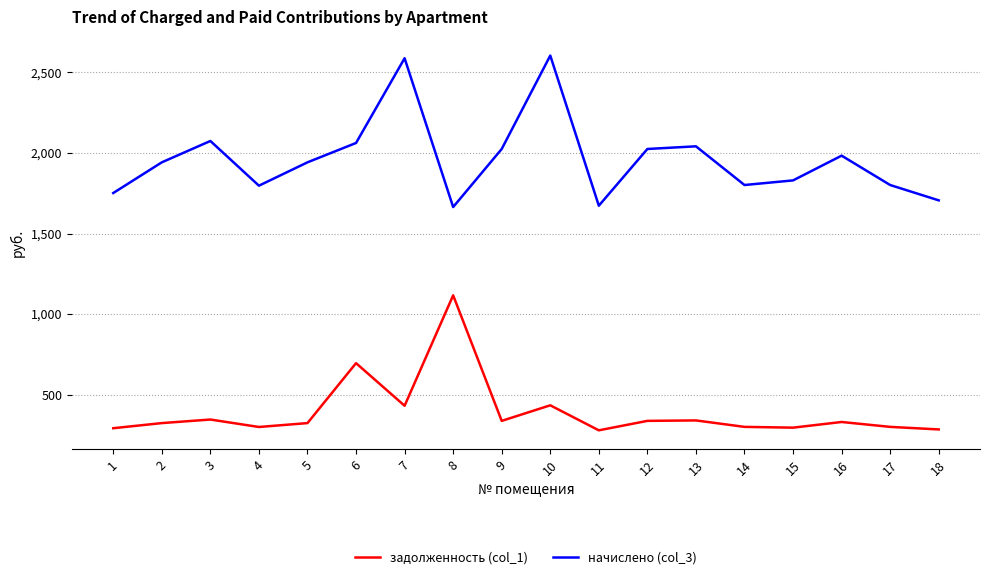

The value of задолженность (col_1) at 3 is 491.1. True or false?

False